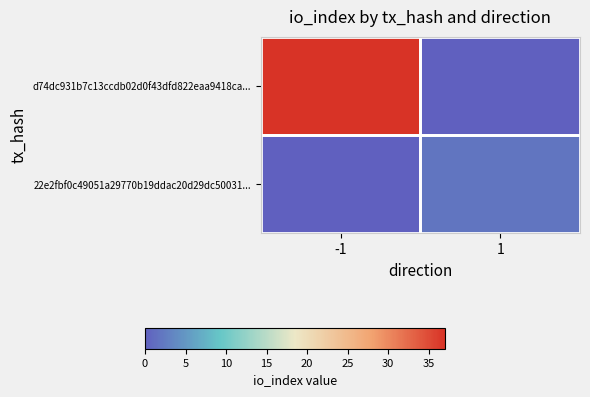

Count the number of categories in the chart.

2